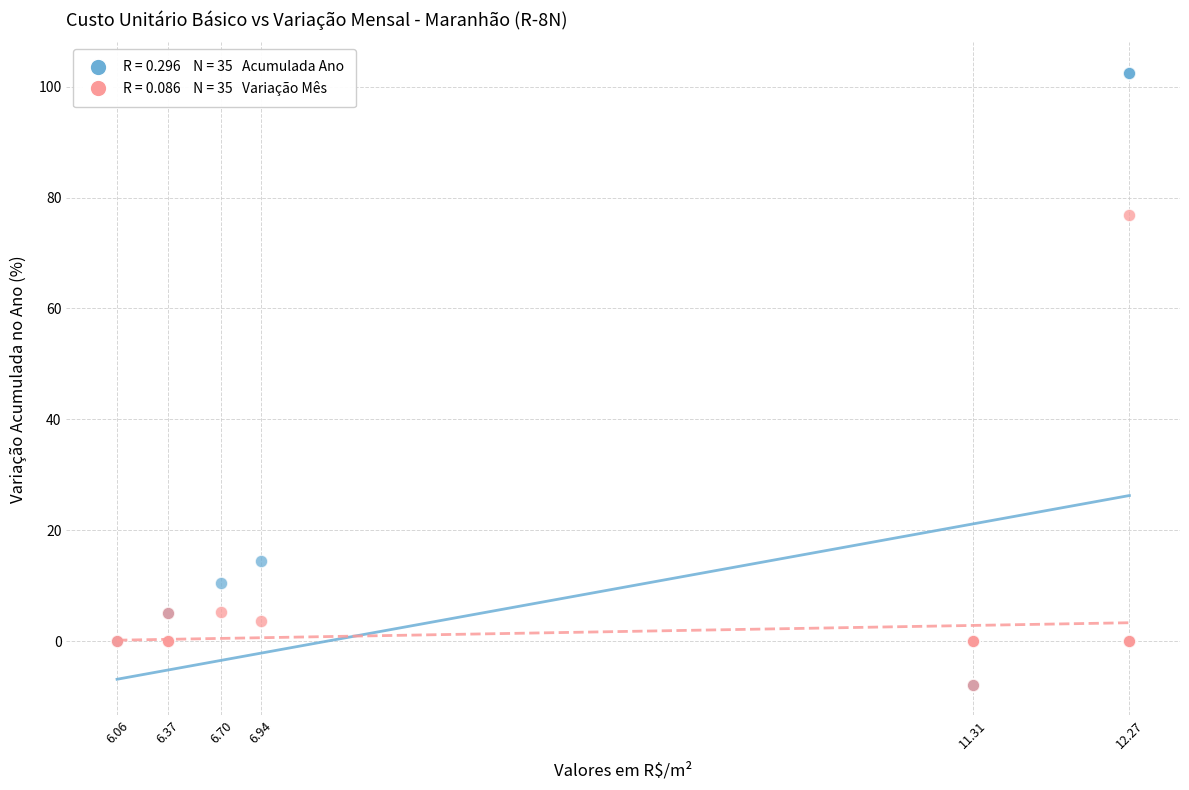

Across all series, what Y value is closest to 47?

76.8